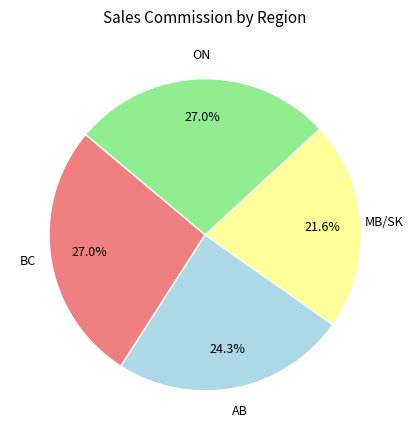

What percentage is the AB slice, to the nearest percent?

24%